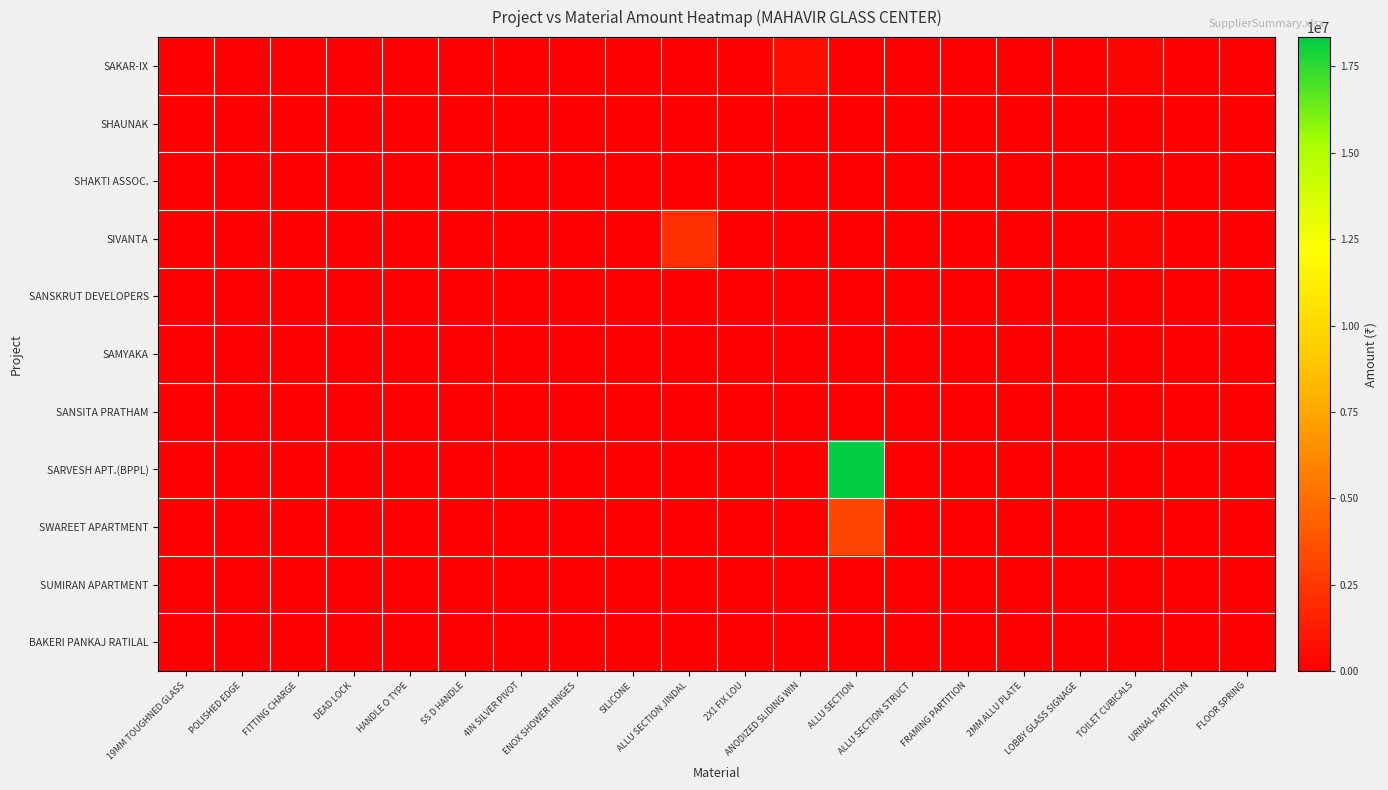

Count the number of categories in the chart.

20